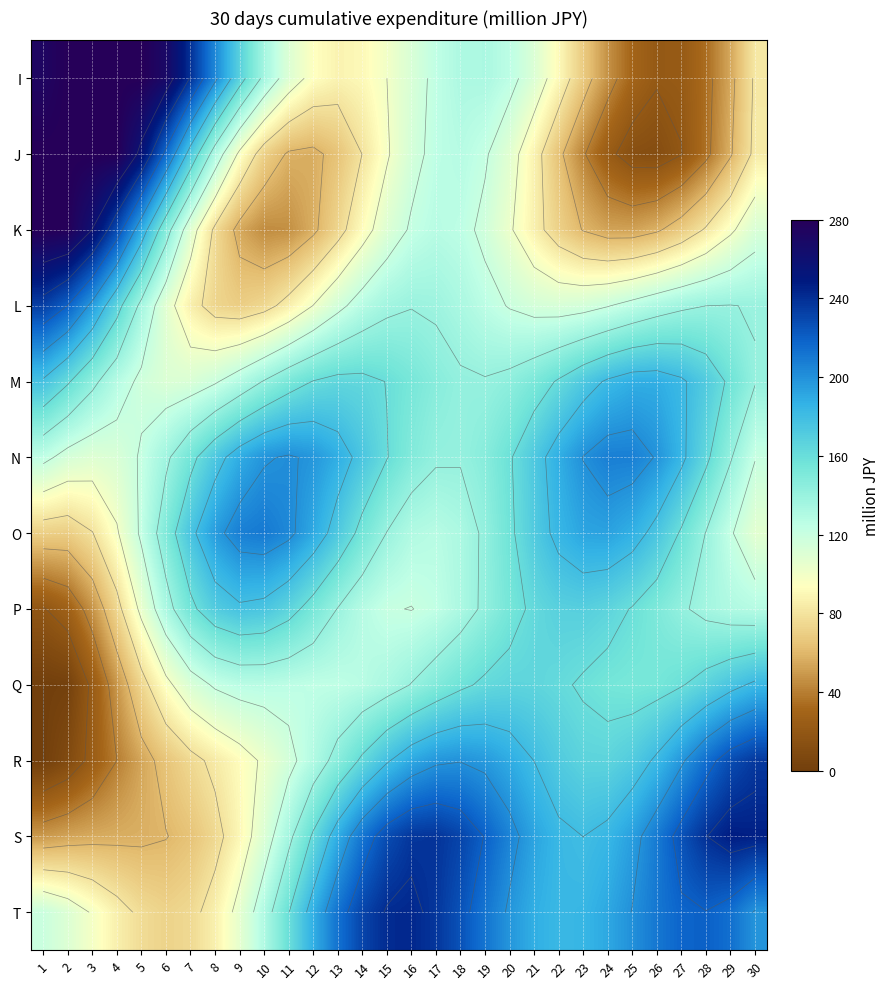

How many distinct data groups are displayed?

12